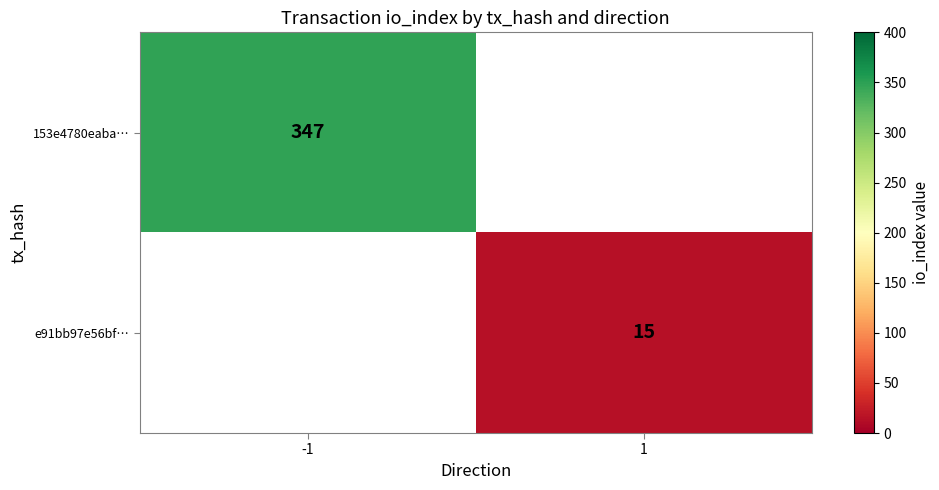

List the labels in order of e91bb97e56bf… value, smallest first.

-1, 1